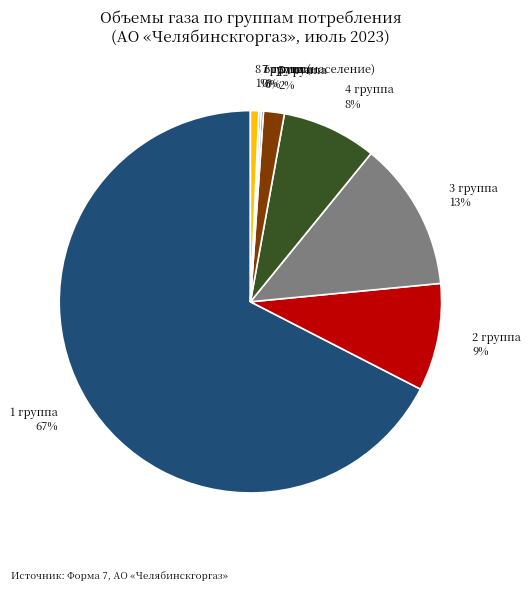

Is there a majority slice in this chart?

Yes